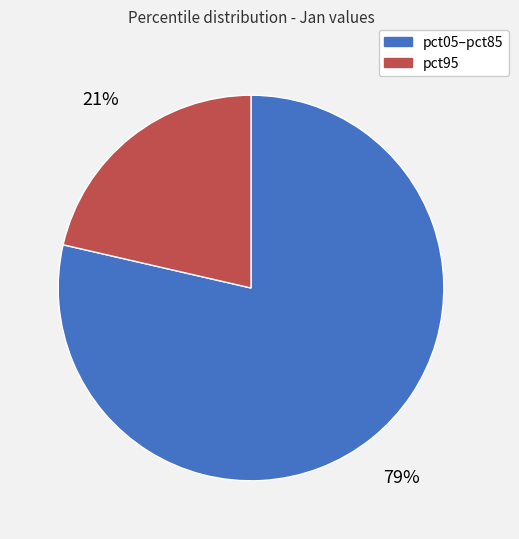

Which slice represents more than half of the pie?

pct05–pct85